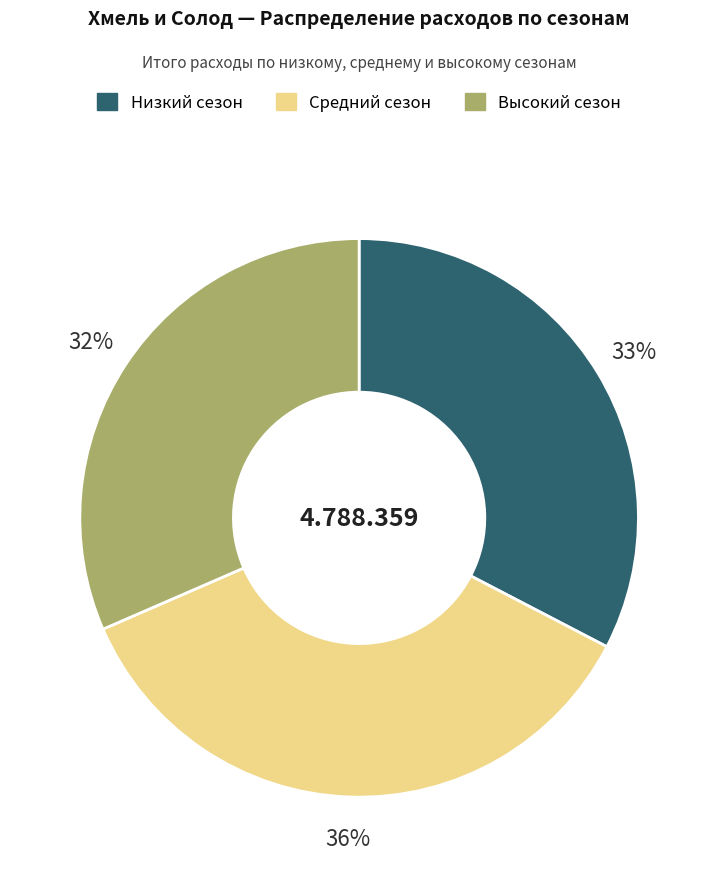

Does any single category account for the majority?

No